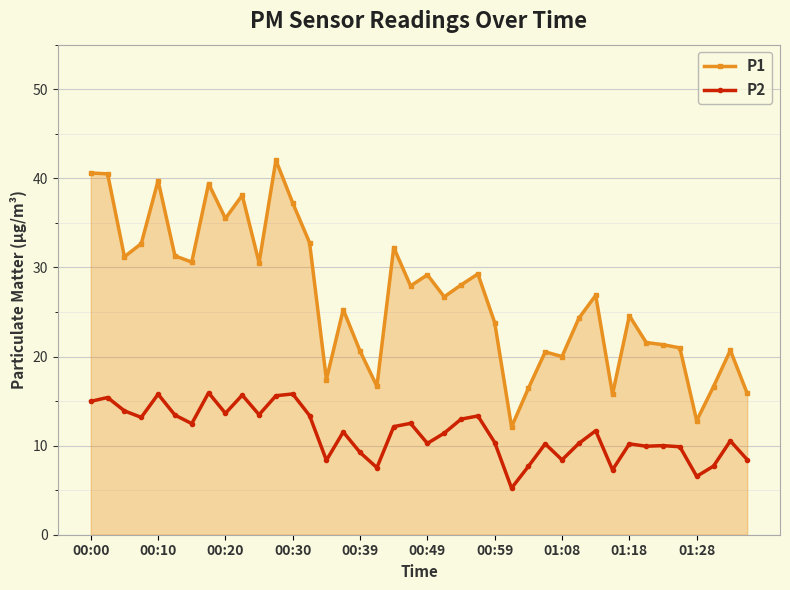

List the series in order of their overall mean, lowest first.

P2, P1